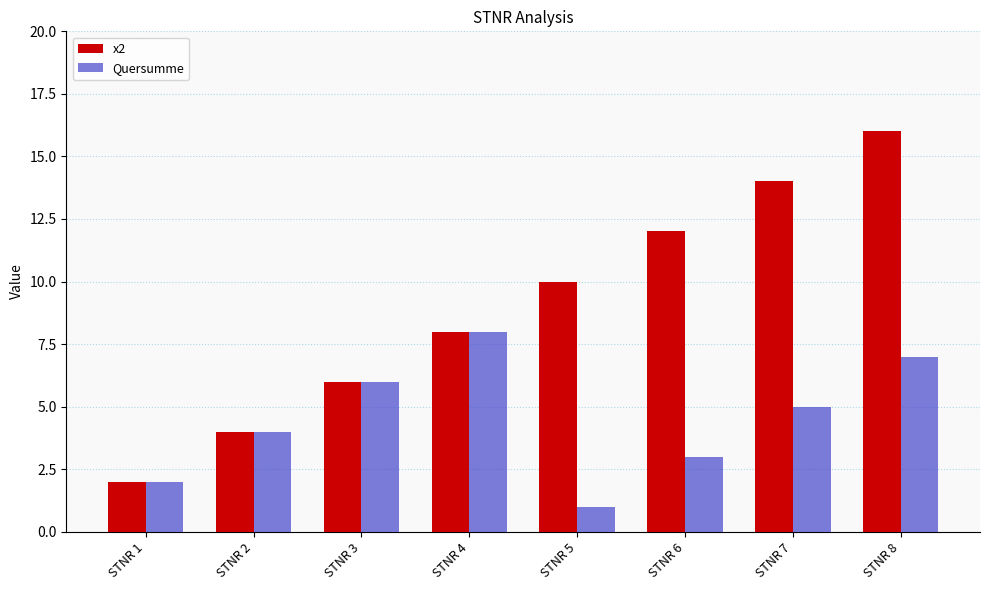

Reading right to left, extract all data points from this chart.

x2: STNR 8=16	STNR 7=14	STNR 6=12	STNR 5=10	STNR 4=8	STNR 3=6	STNR 2=4	STNR 1=2
Quersumme: STNR 8=7	STNR 7=5	STNR 6=3	STNR 5=1	STNR 4=8	STNR 3=6	STNR 2=4	STNR 1=2